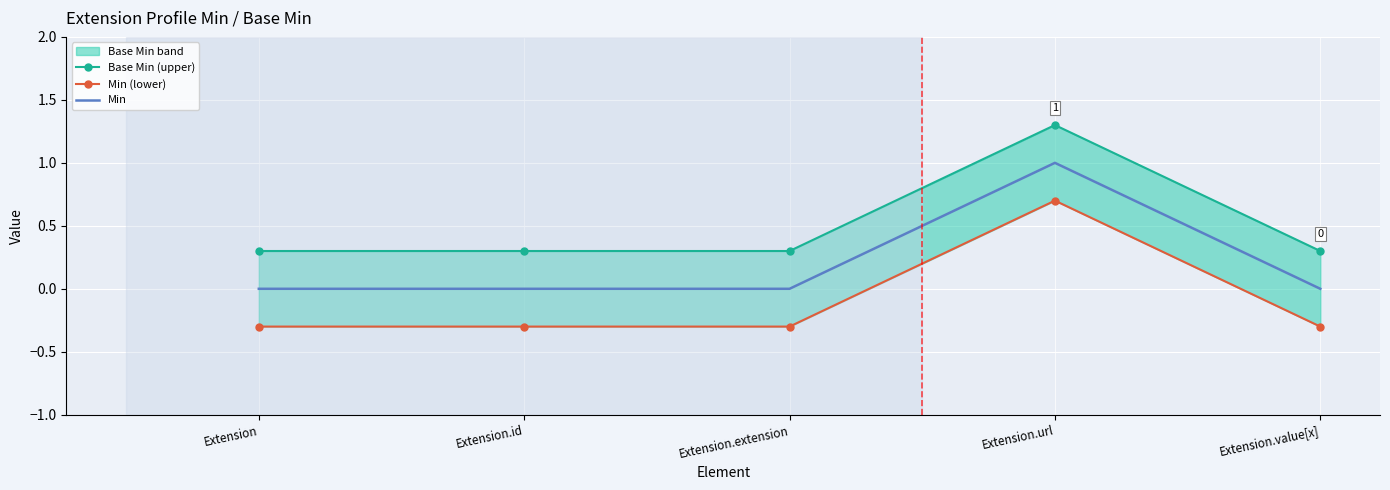

True or false: Min and Min (lower) intersect in this chart.

False